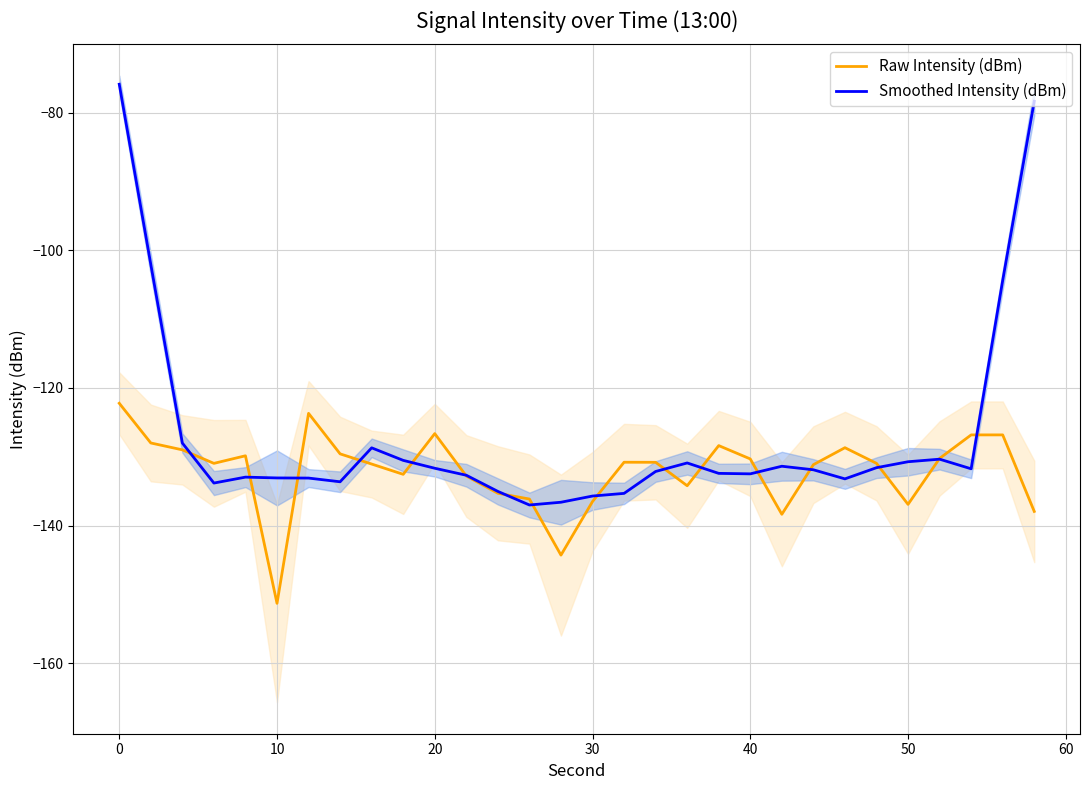

At how many categories does at least one series exceed -129?

11